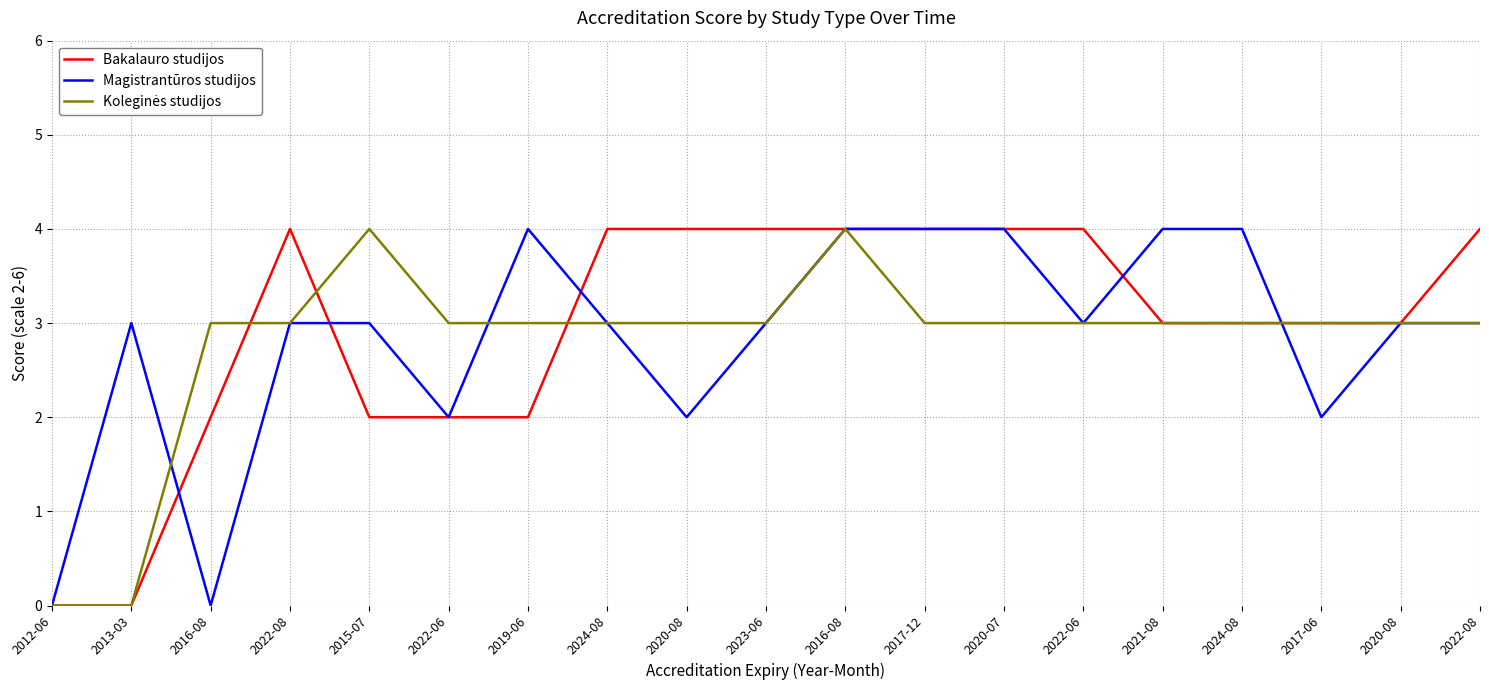

What is the maximum value shown in the chart?

4